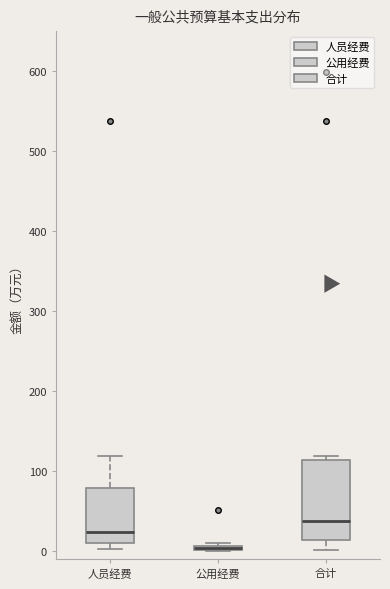

Comparing the boxes themselves (not the whiskers), which one is the tallest?

合计